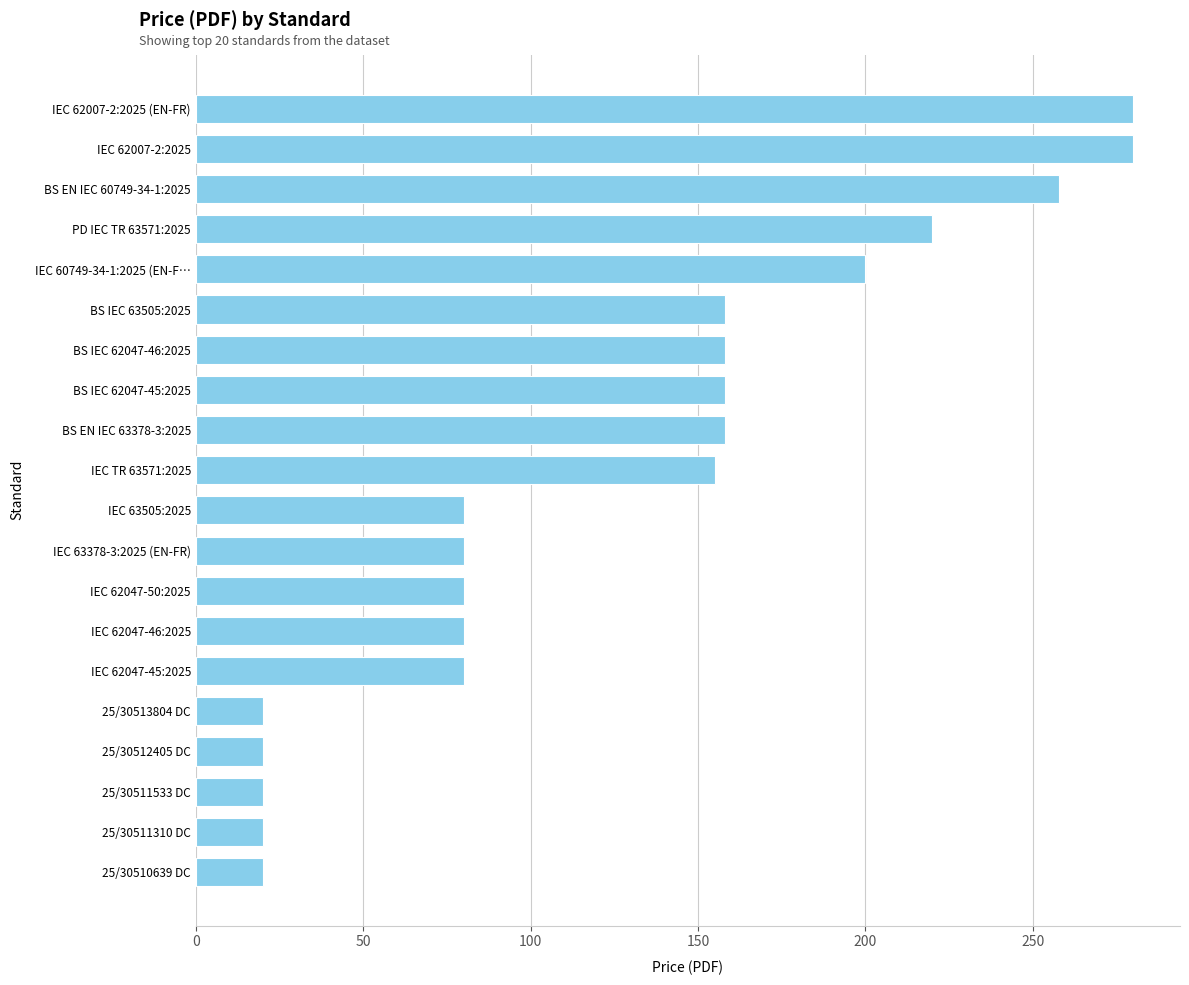

What is the greatest value displayed?

280